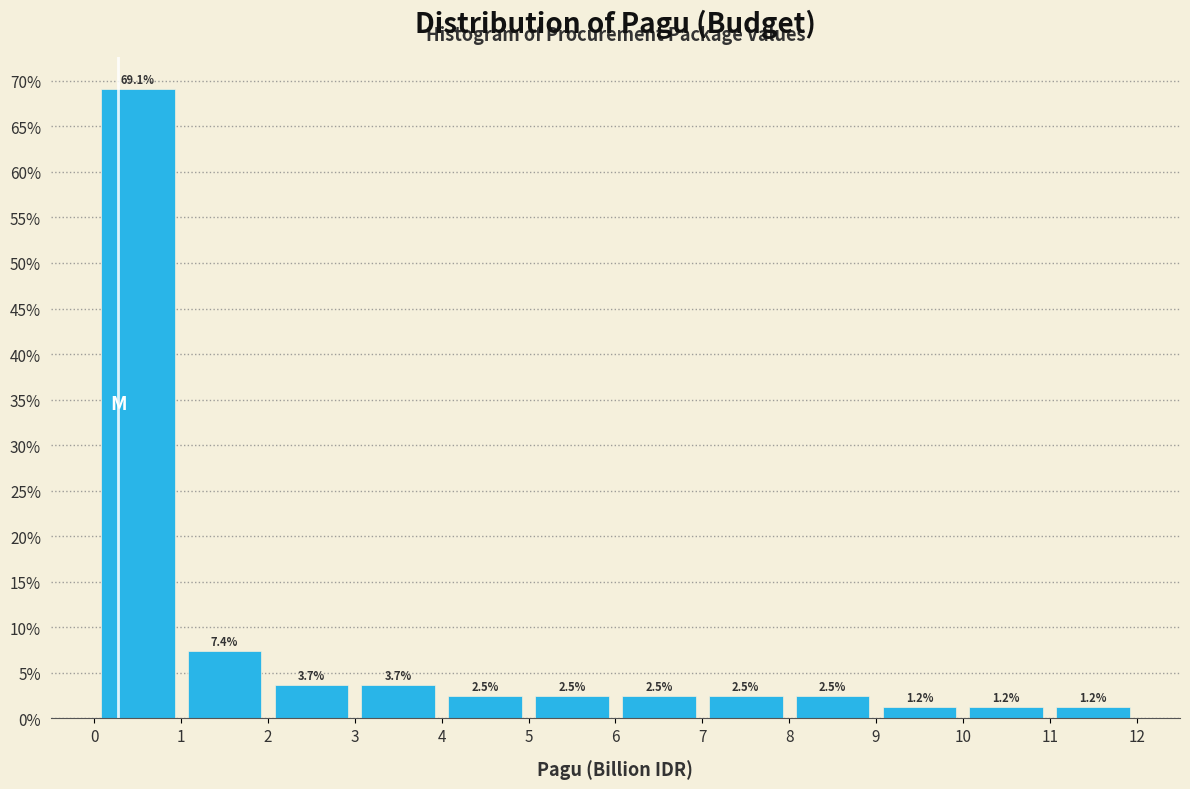

Over which range of the x-axis is the bar tallest?

0 to 1